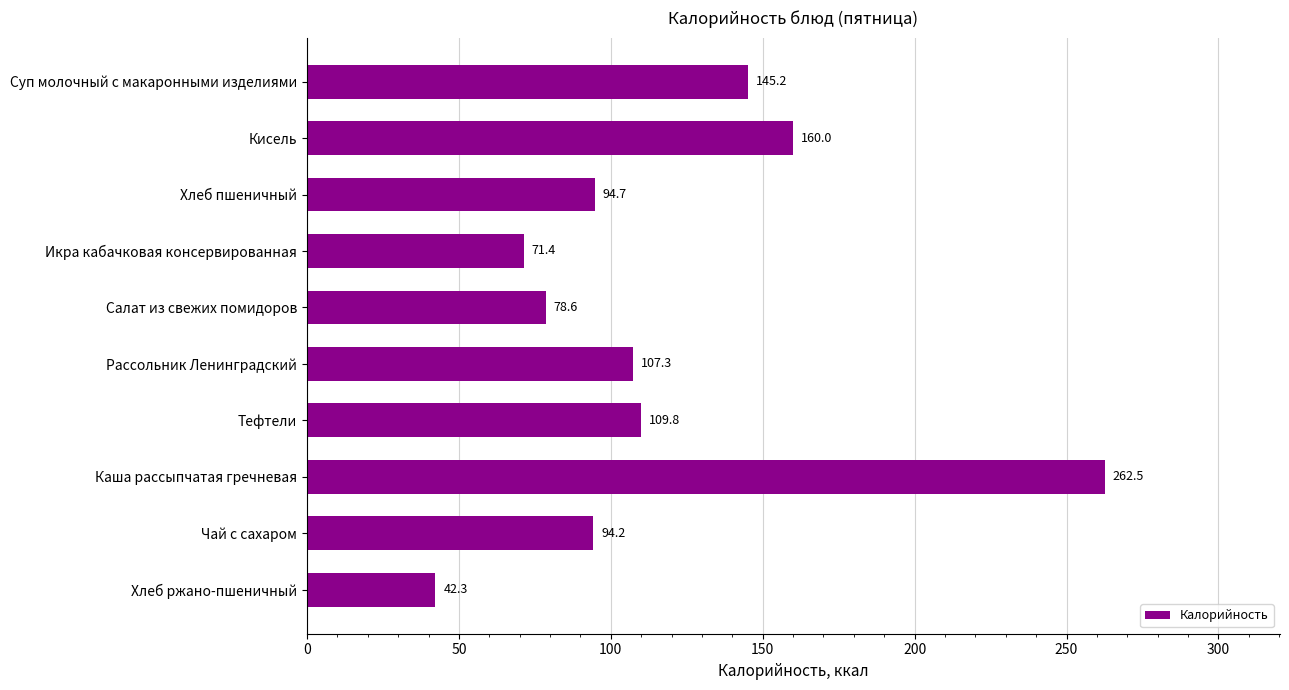

What is the label of the 5th bar from the top?

Салат из свежих помидоров